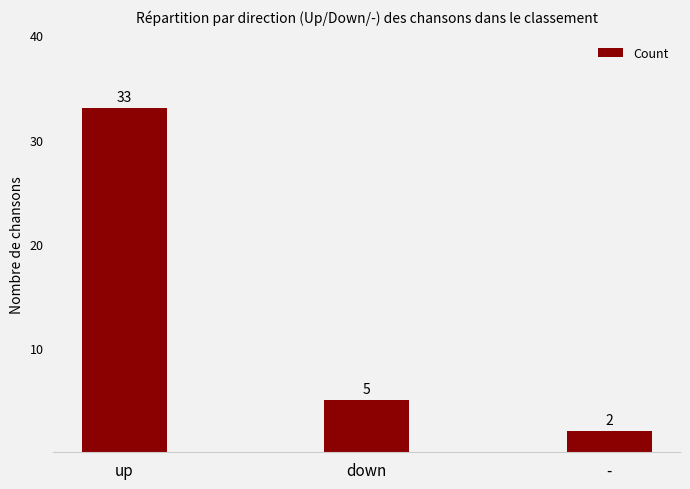

Is it true that the value at up is 54?

False